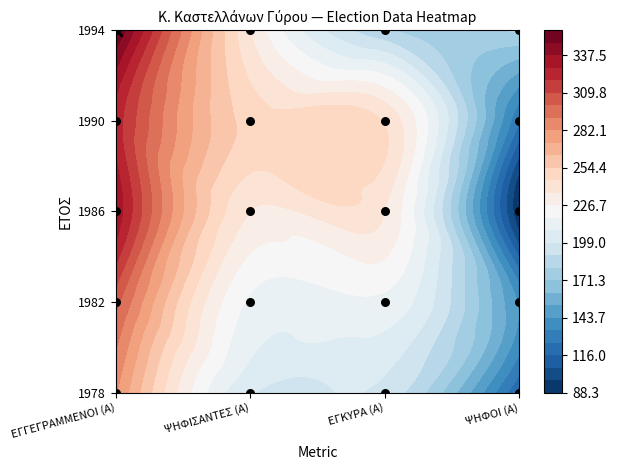

Which series has the widest spread of values?

1986